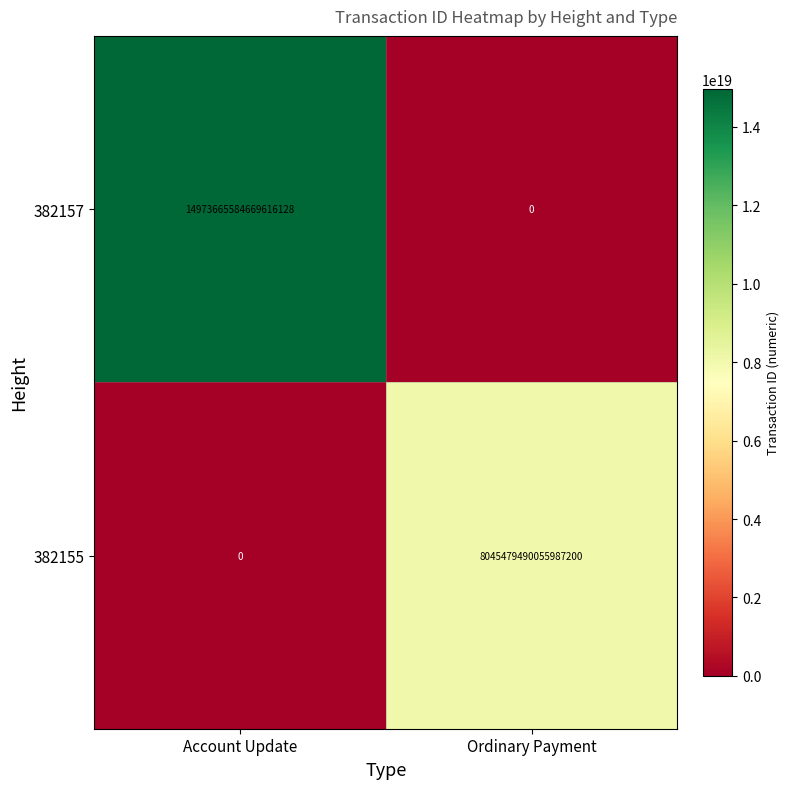

Which series has the largest total across all categories?

382157